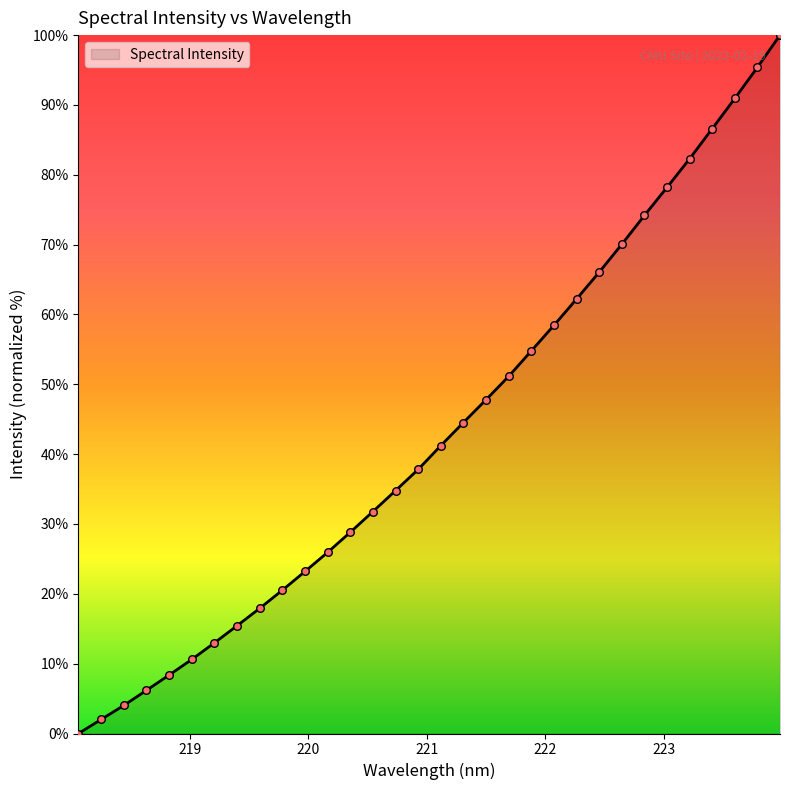

What is the maximum value shown in the chart?

100.0